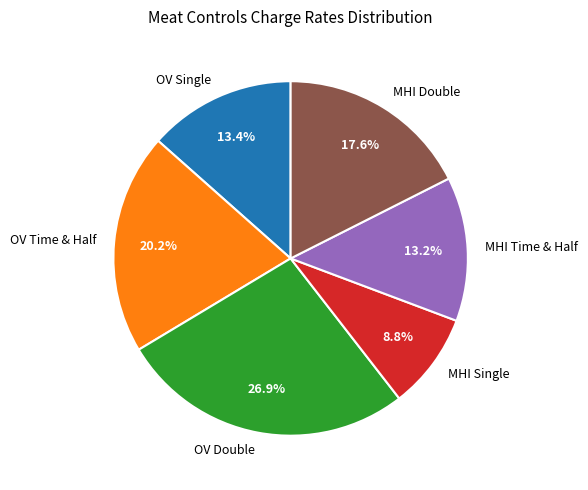

To the nearest percent, what portion does MHI Double represent?

18%